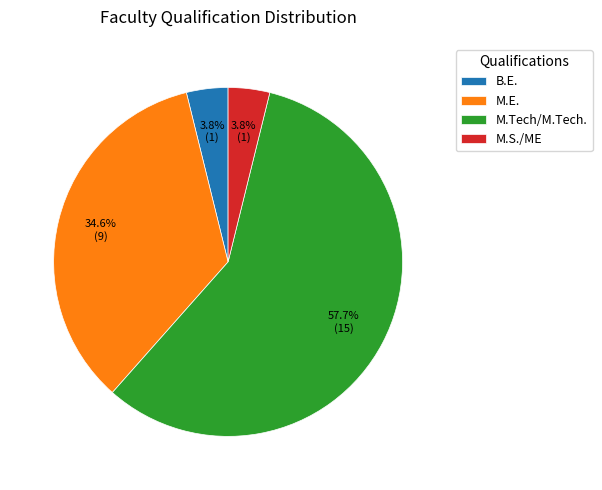

Between M.Tech/M.Tech. and M.E., which is larger?

M.Tech/M.Tech.